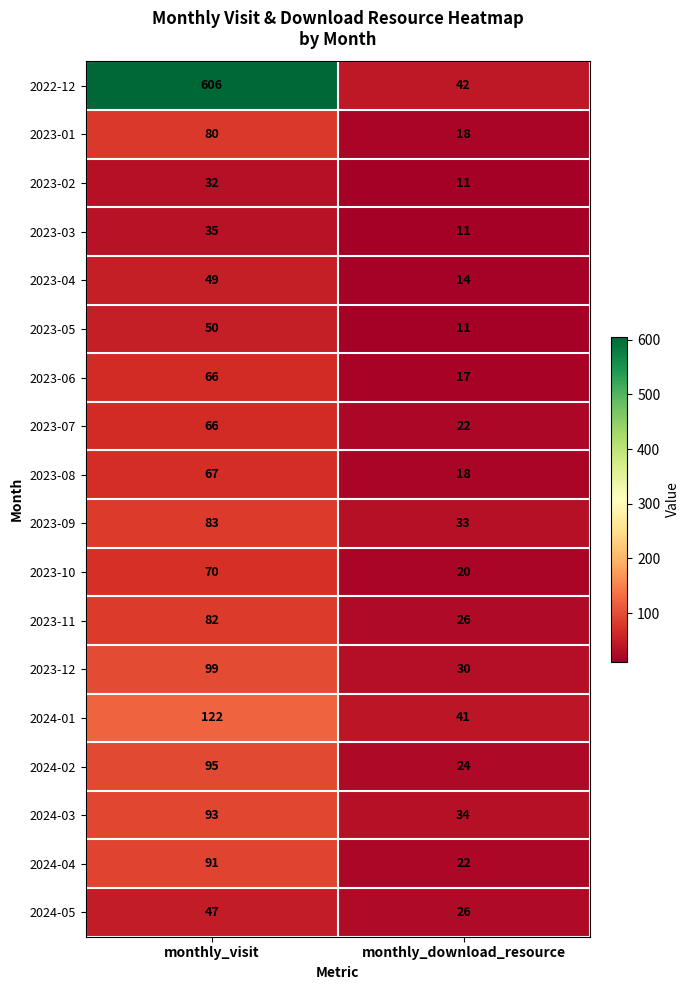

The 2023-04 series shows 14 at monthly_download_resource. True or false?

True